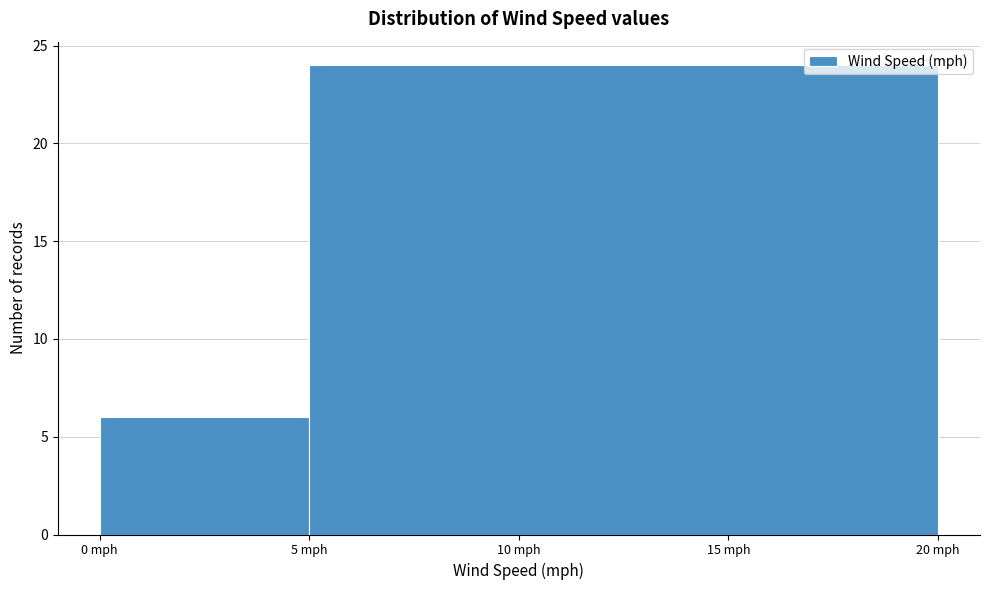

Reading left to right, transcribe this chart: for each bar, give the range it covers on the x-axis and its height. The values are not printed on the chart, so give them approximately, as read against the axis.

0 to 5: 6
5 to 20: 24